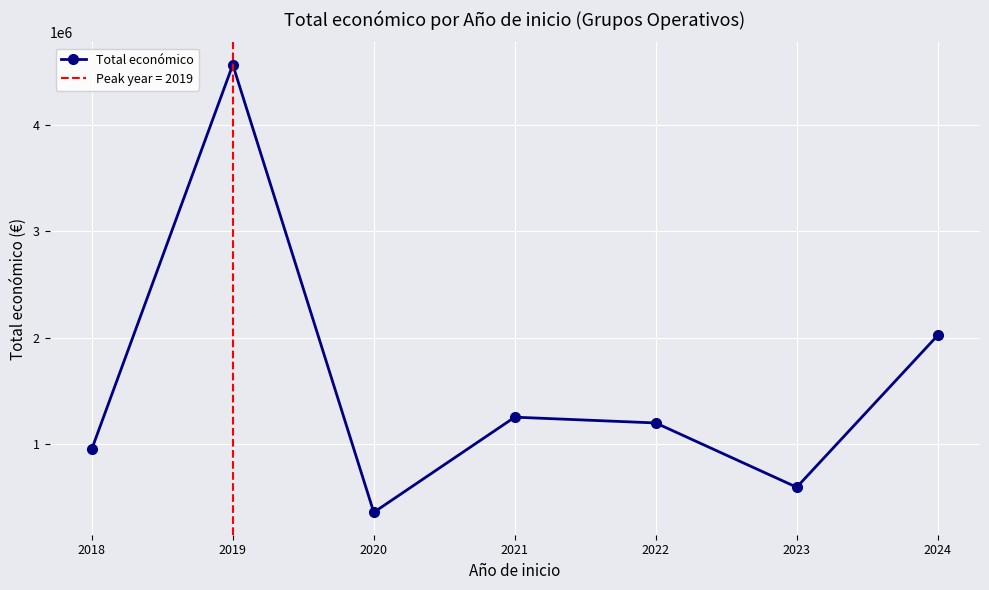

Reading right to left, extract all data points from this chart.

2023450	598909	1202014	1256277	363424	4562875	957584